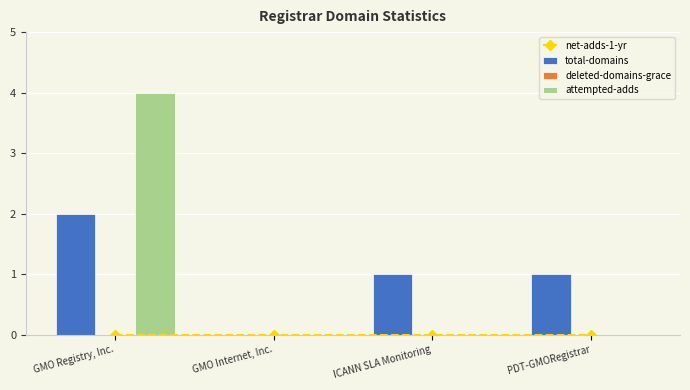

What are all the series names shown in the legend?

net-adds-1-yr, total-domains, deleted-domains-grace, attempted-adds